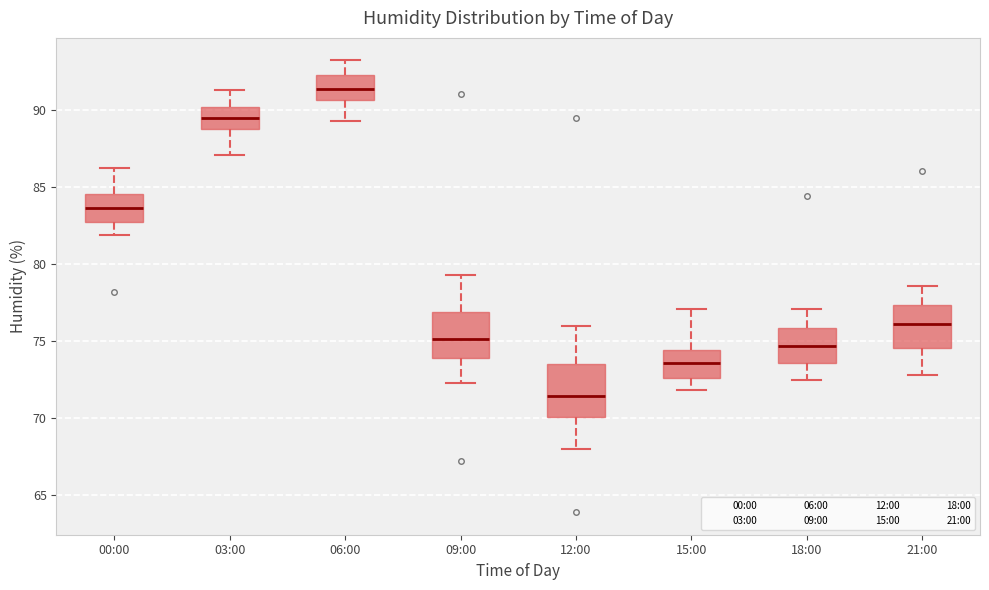

Where is the upper edge of the box for 21:00 on the y-axis? The values are not printed on the chart, so give them approximately, as read against the axis.

77.5